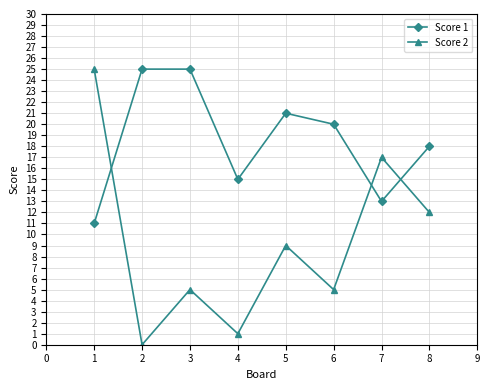

Count the number of data series in this chart.

2